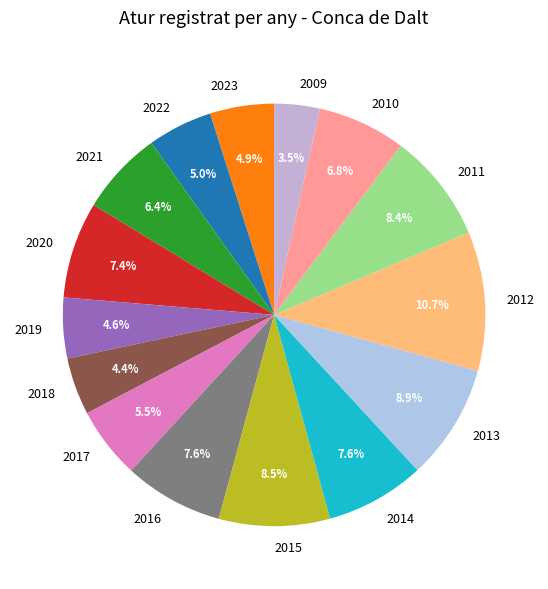

What percentage is NOT represented by 2015?

91.5%